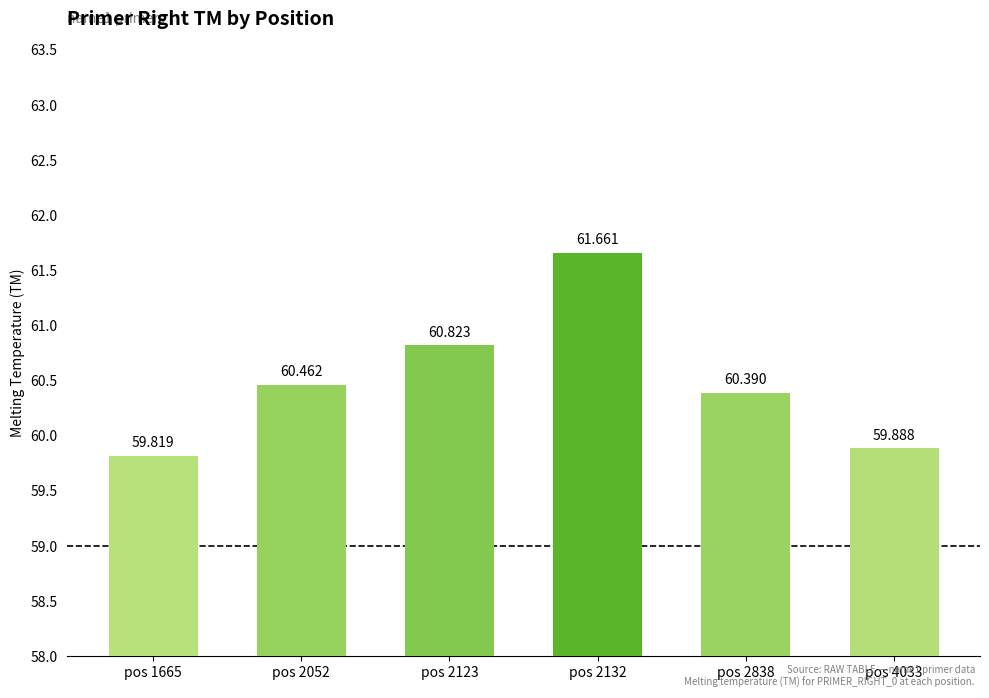

Reading left to right, list all the values displayed in this chart.

59.8	60.5	60.8	61.7	60.4	59.9